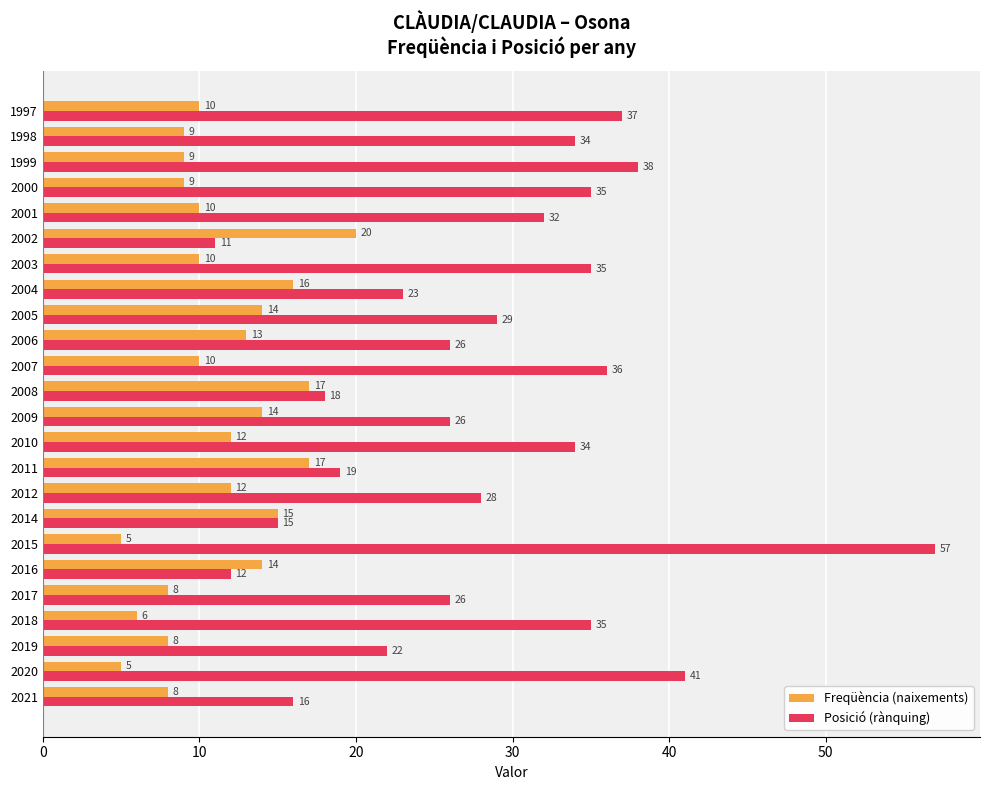

Which category has the lowest value in the Posició (rànquing) series?

2002